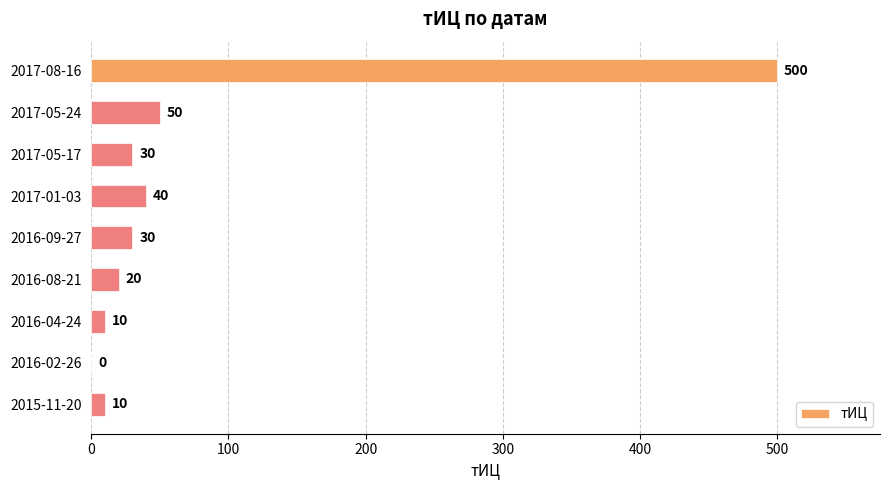

What is the maximum value shown in the chart?

500